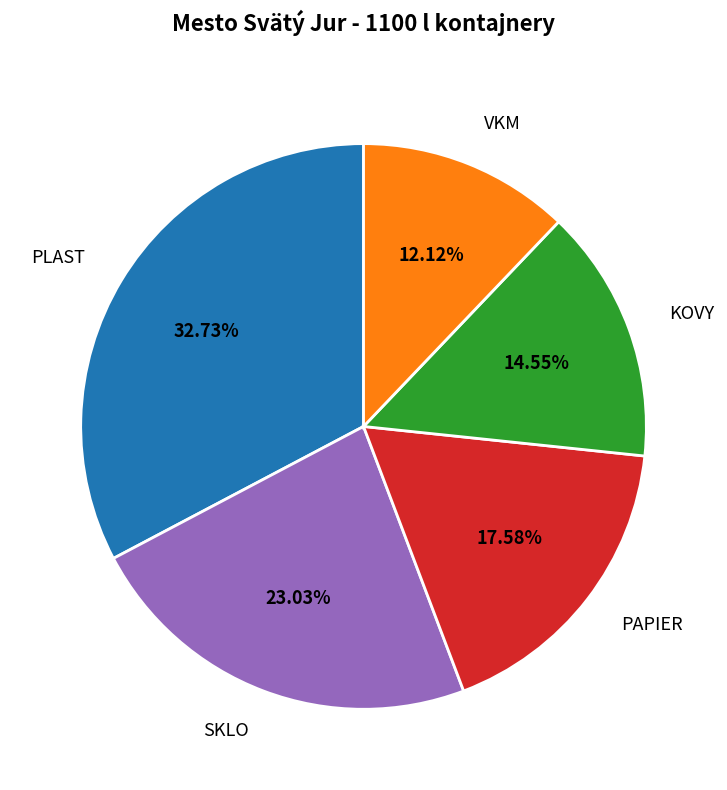

True or false: PAPIER accounts for 9% of the total.

False